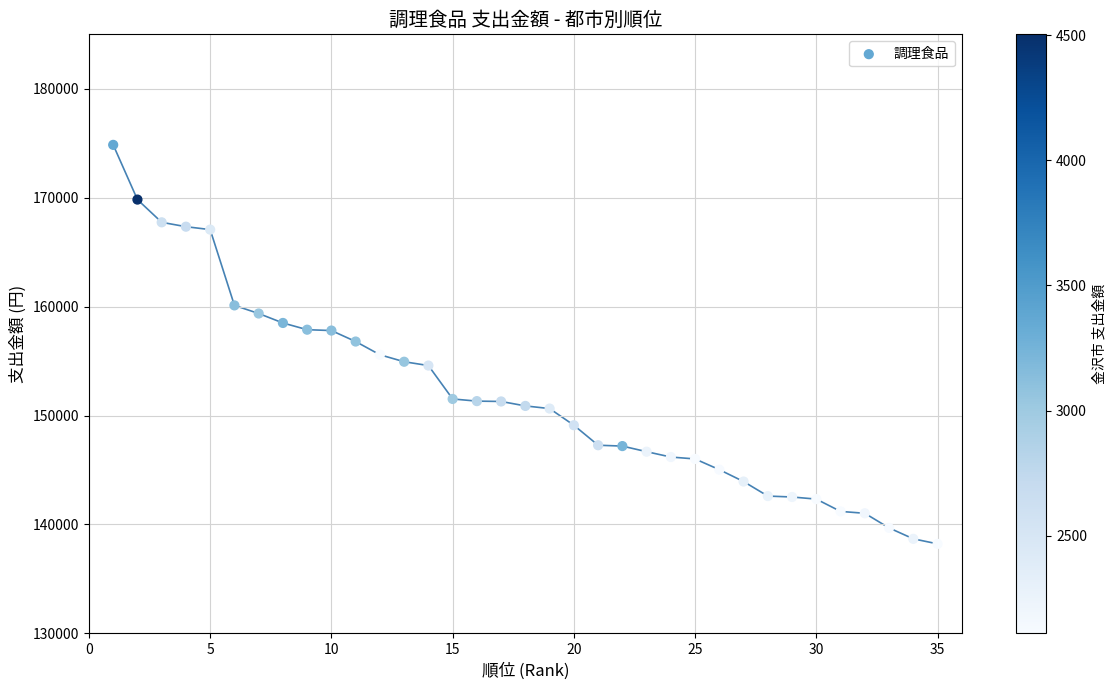

What is the range of Y values (max minus min)?

36632